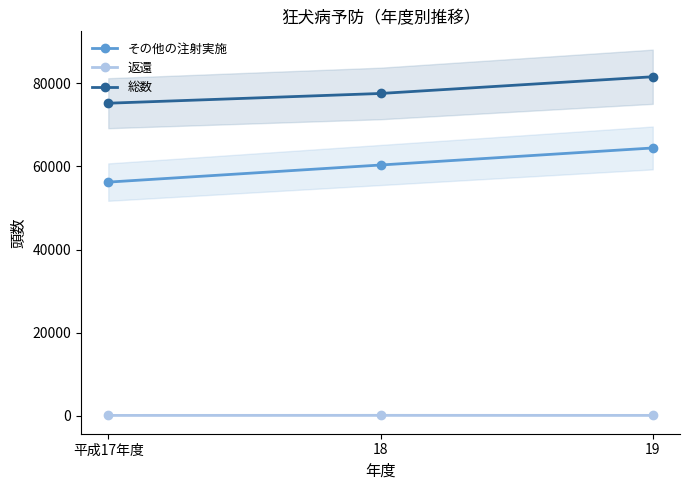

At which label does 返還 reach its minimum?

平成17年度